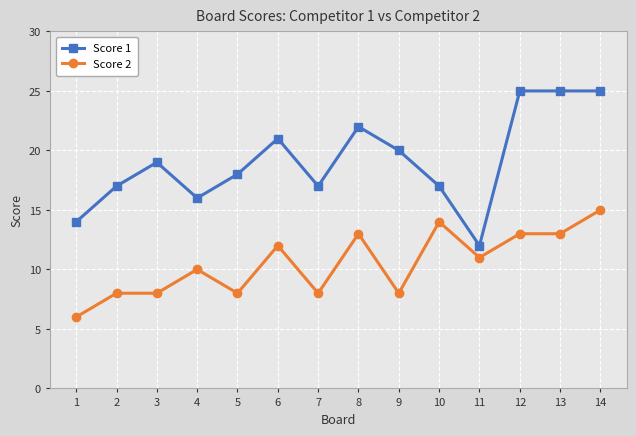

What is the value of the Score 2 point at the 3rd from the left?

8